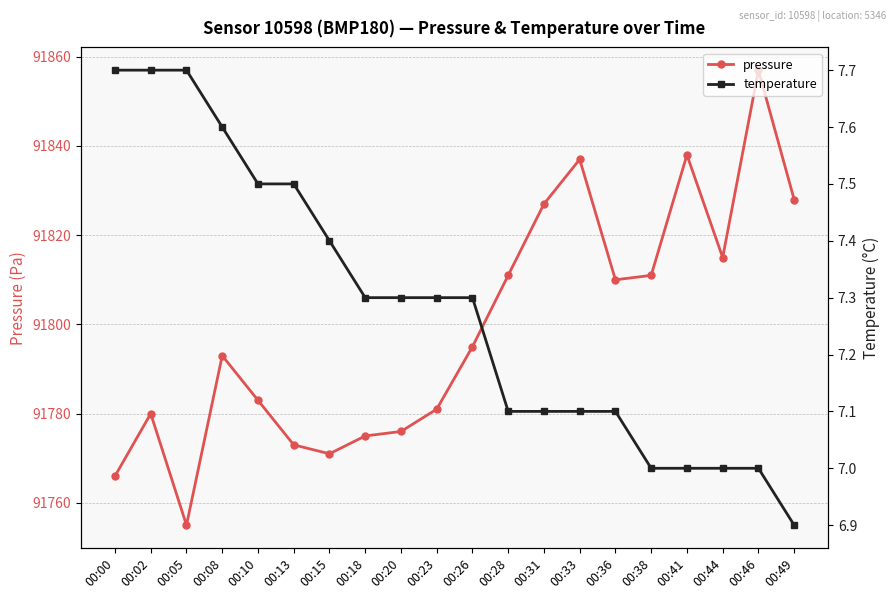

What is the greatest value displayed?

91857.0